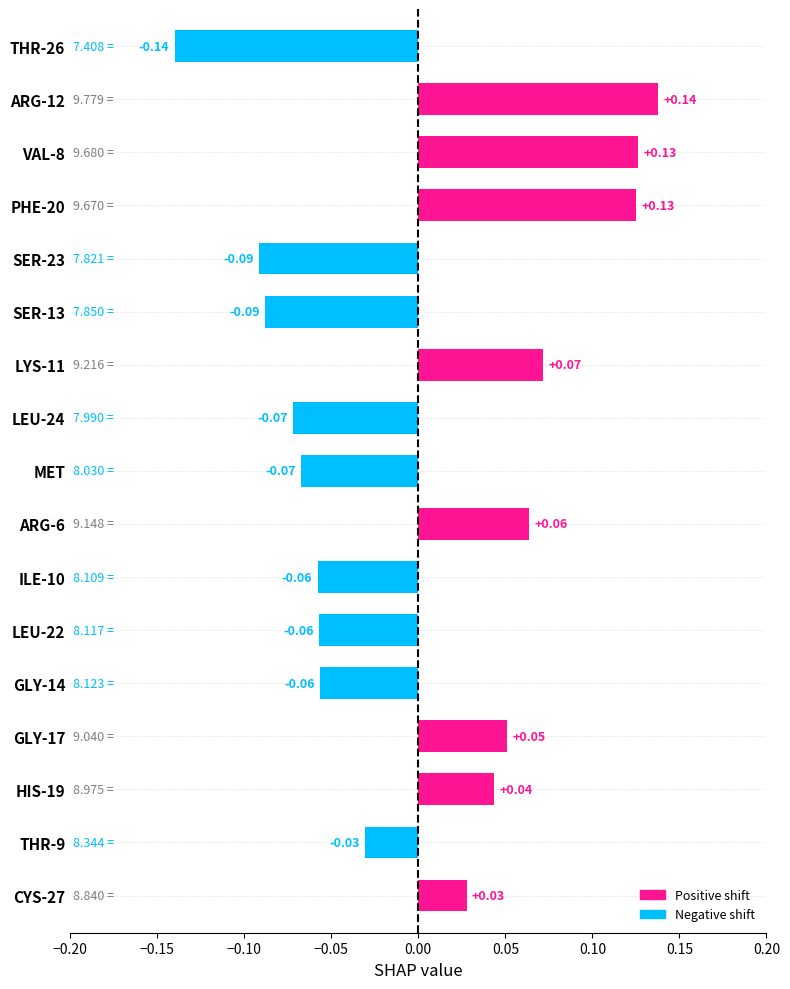

Between LEU-24 and LYS-11, which is larger?

LYS-11